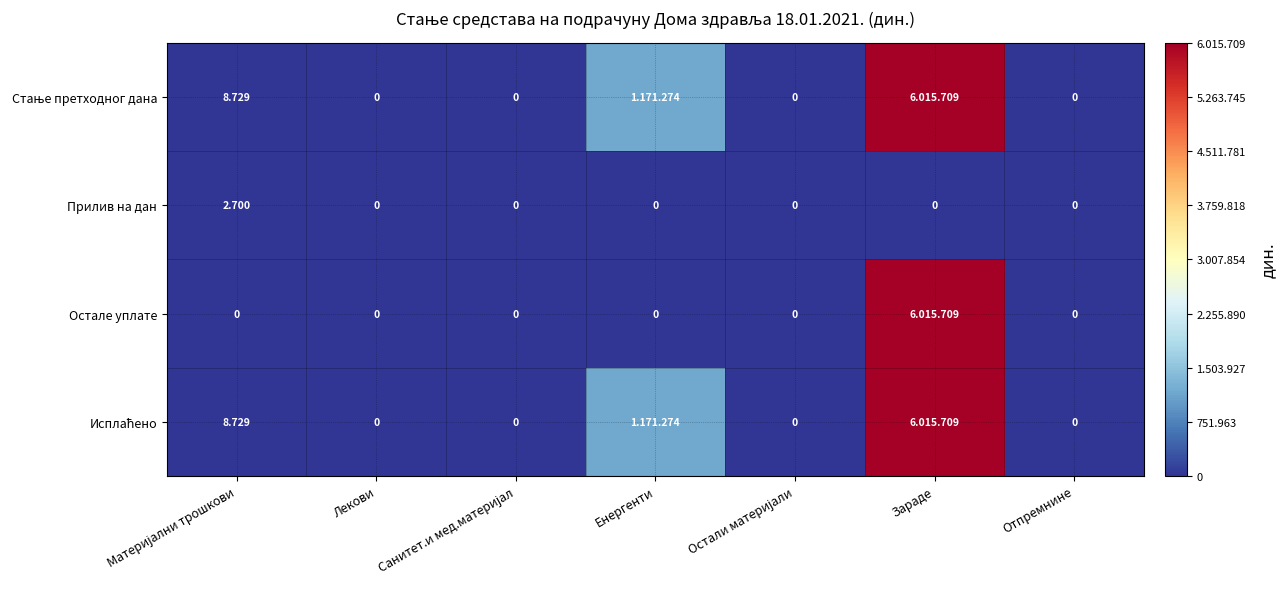

What is the difference between the highest and lowest values at Енергенти?

1171274.3